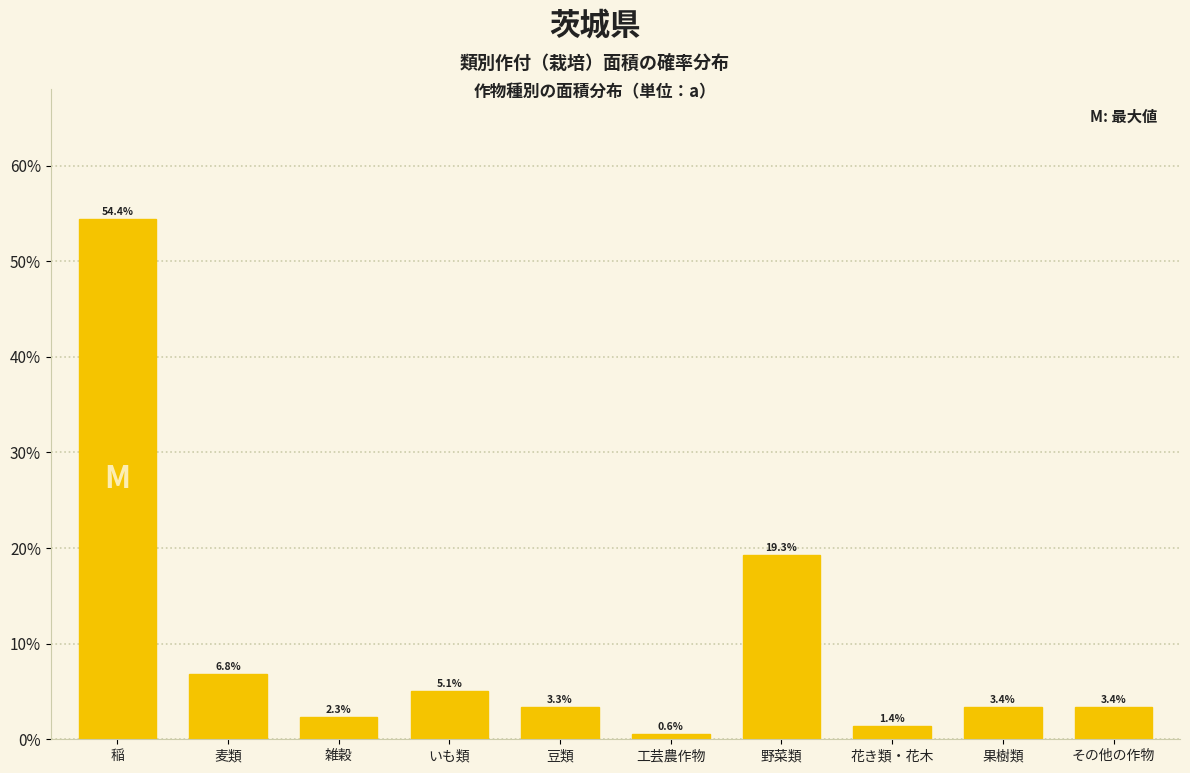

Does the chart contain any negative values?

No